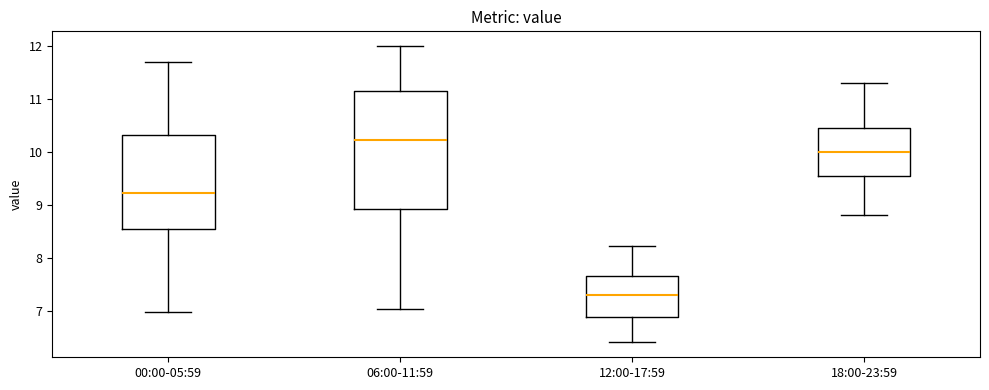

Which box has the lowest median line?

12:00-17:59